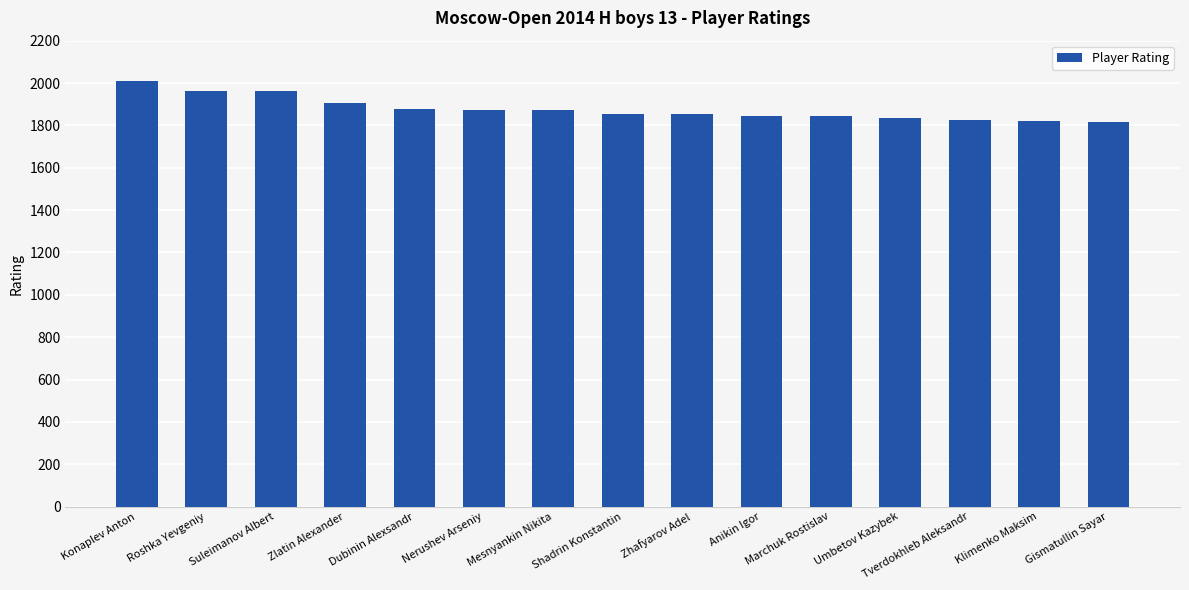

What is the value of the 11th bar from the left?

1845